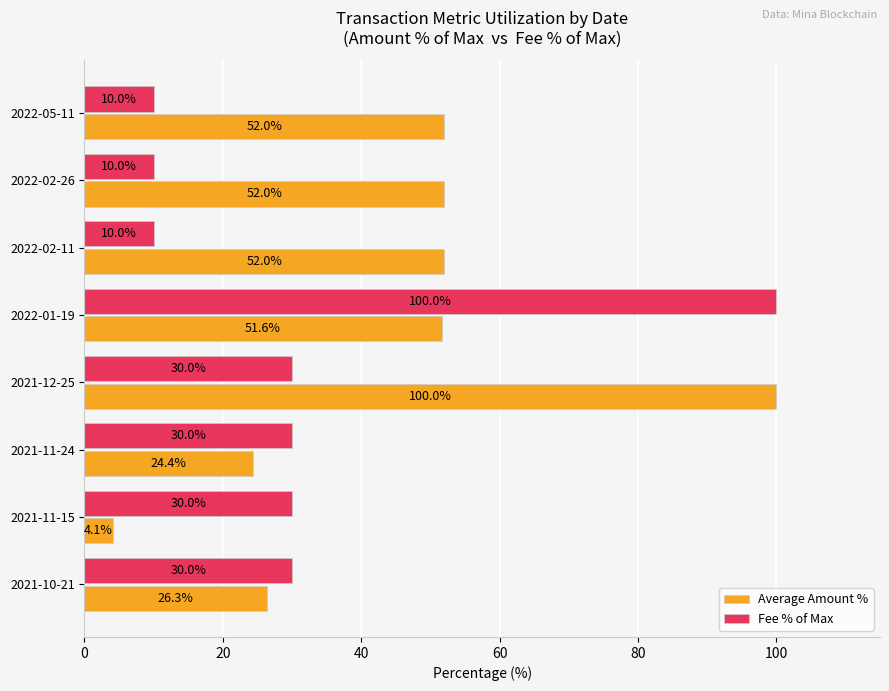

Read the Average Amount % value at 2021-12-25.

100.0